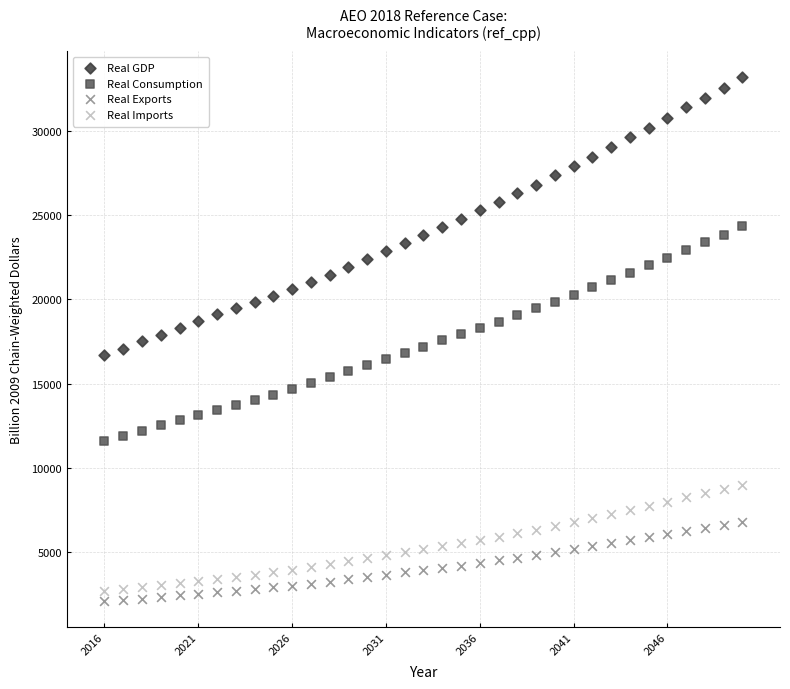

What are all the series names shown in the legend?

Real GDP, Real Consumption, Real Exports, Real Imports